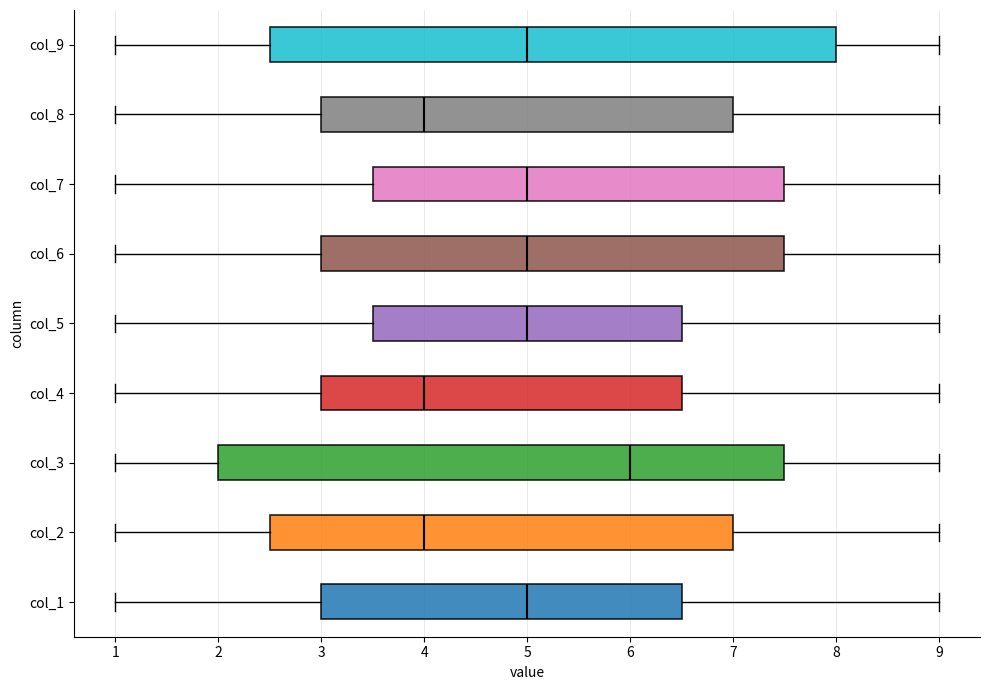

Where is the right edge of the box for col_3 on the x-axis? The values are not printed on the chart, so give them approximately, as read against the axis.

7.5